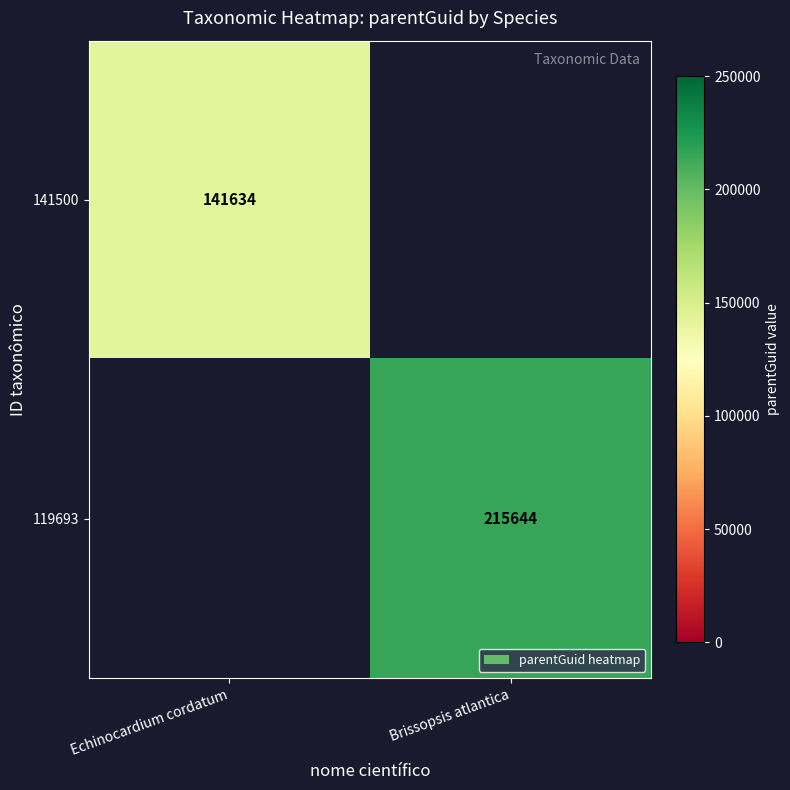

Is it true that 141500 equals 218544 at Echinocardium cordatum?

False